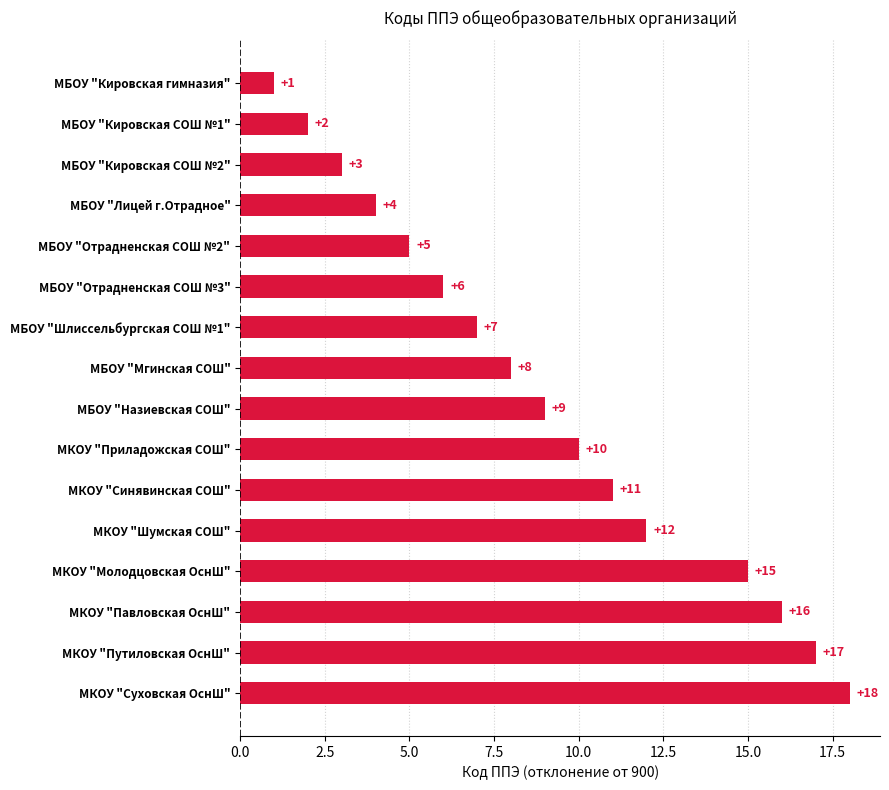

Rank the categories by value from lowest to highest.

МБОУ "Кировская гимназия", МБОУ "Кировская СОШ №1", МБОУ "Кировская СОШ №2", МБОУ "Лицей г.Отрадное", МБОУ "Отрадненская СОШ №2", МБОУ "Отрадненская СОШ №3", МБОУ "Шлиссельбургская СОШ №1", МБОУ "Мгинская СОШ", МБОУ "Назиевская СОШ", МКОУ "Приладожская СОШ", МКОУ "Синявинская СОШ", МКОУ "Шумская СОШ", МКОУ "Молодцовская ОснШ", МКОУ "Павловская ОснШ", МКОУ "Путиловская ОснШ", МКОУ "Суховская ОснШ"